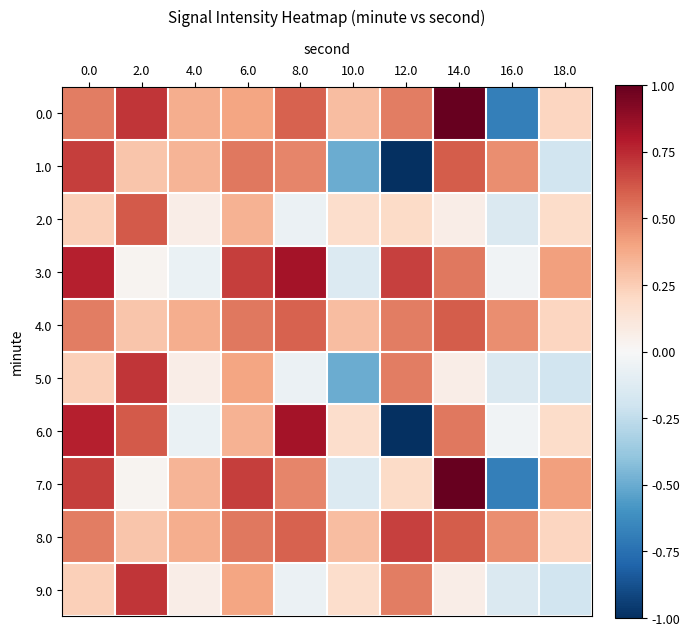

At which category does the chart reach its peak across all series?

14.0